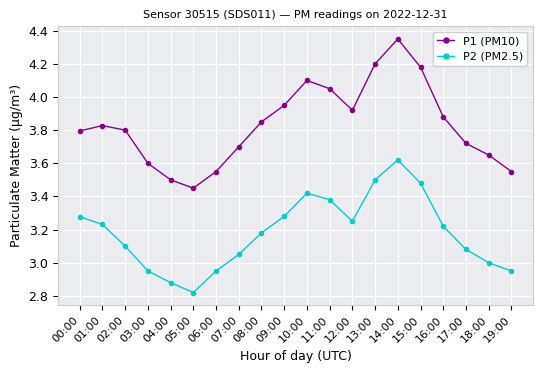

Between 16:00 and 19:00, which series saw the biggest shift?

P1 (PM10)